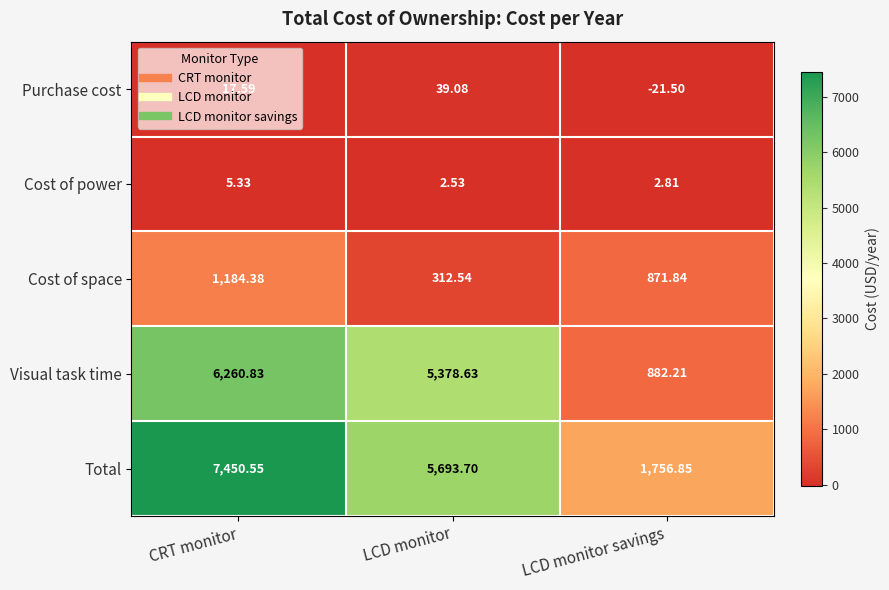

Where is Total nearest to the value 4603?

LCD monitor